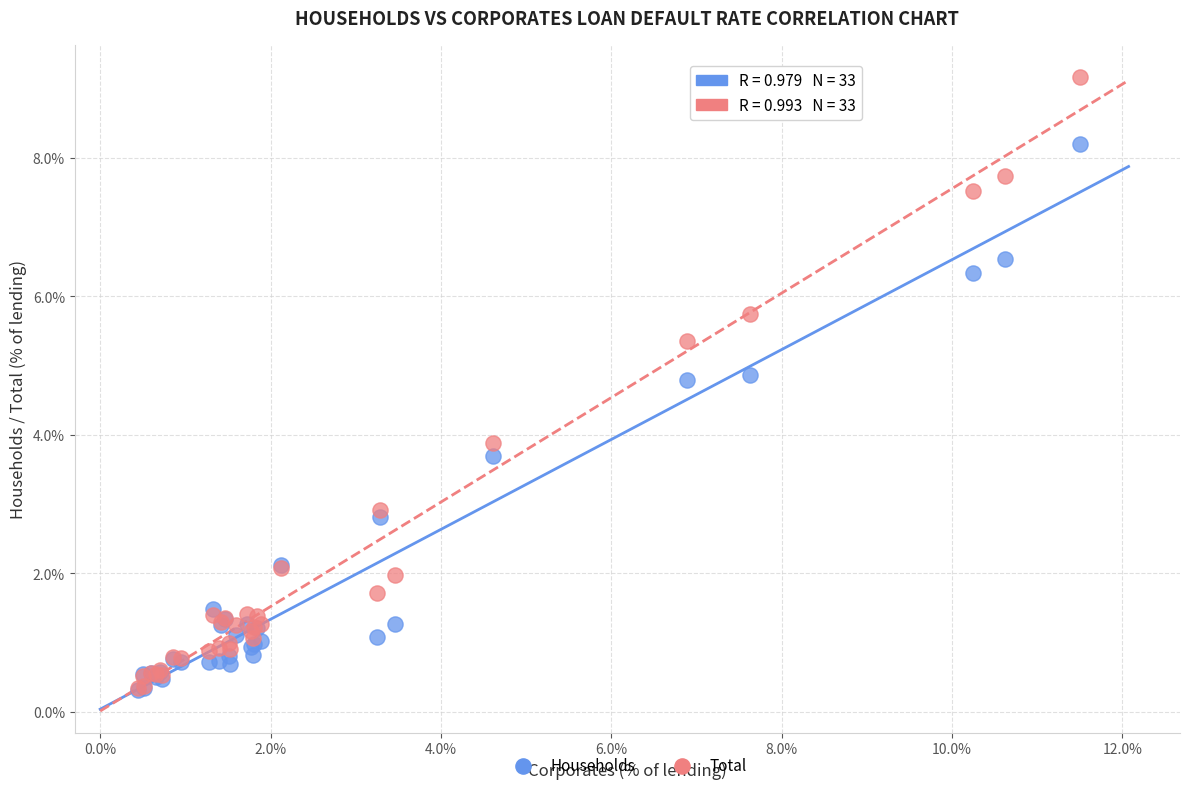

In the Households series, what Y value is closest to 4?

3.7